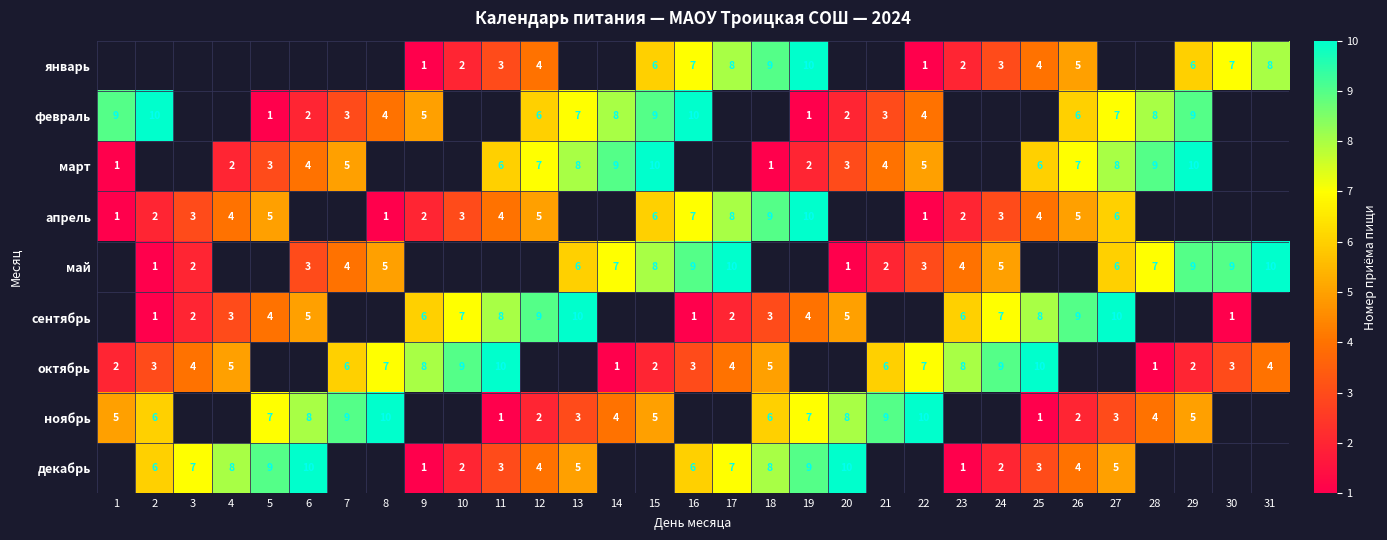

Is it true that февраль equals 5 at 8?

False